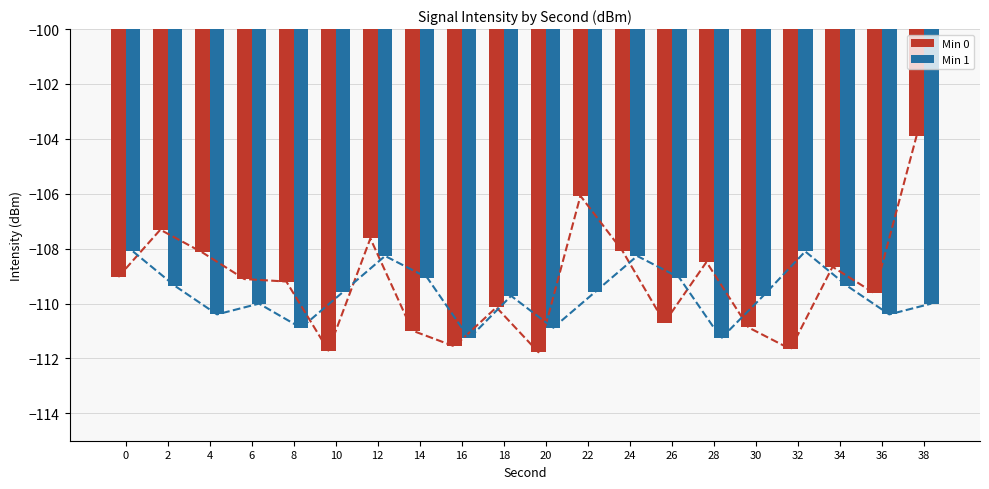

Read the Min 1 value at 38.

-110.0